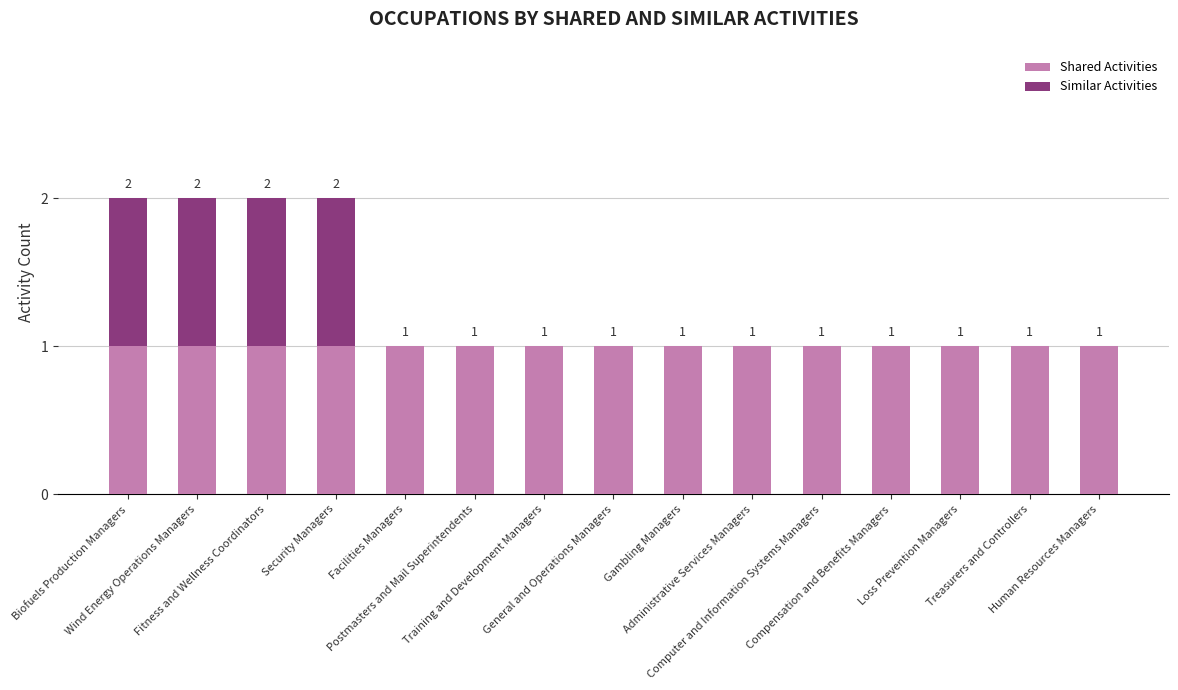

What is the sum of all Shared Activities values?

15